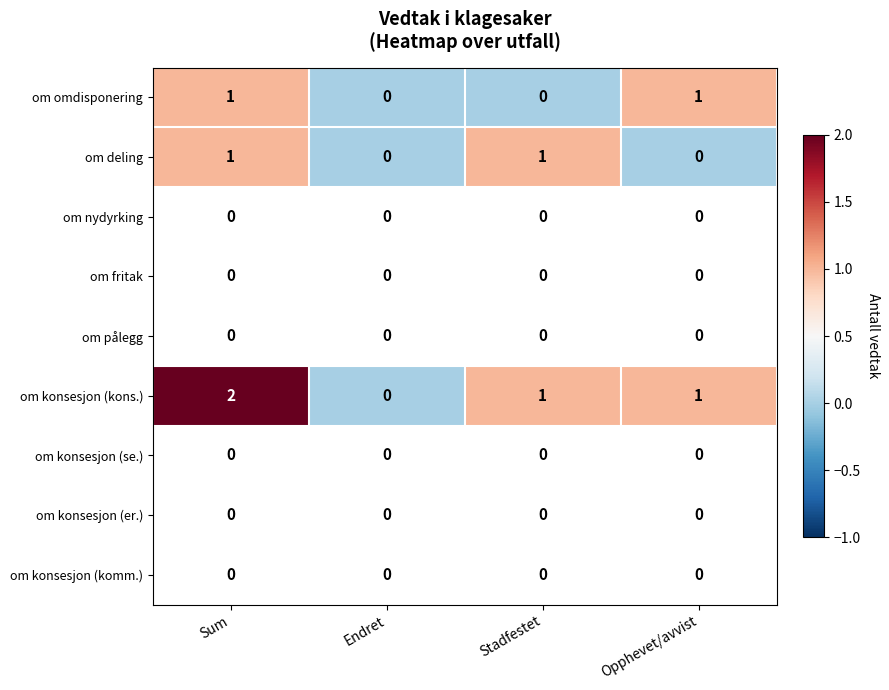

True or false: om omdisponering has a value of 1 at Endret.

False